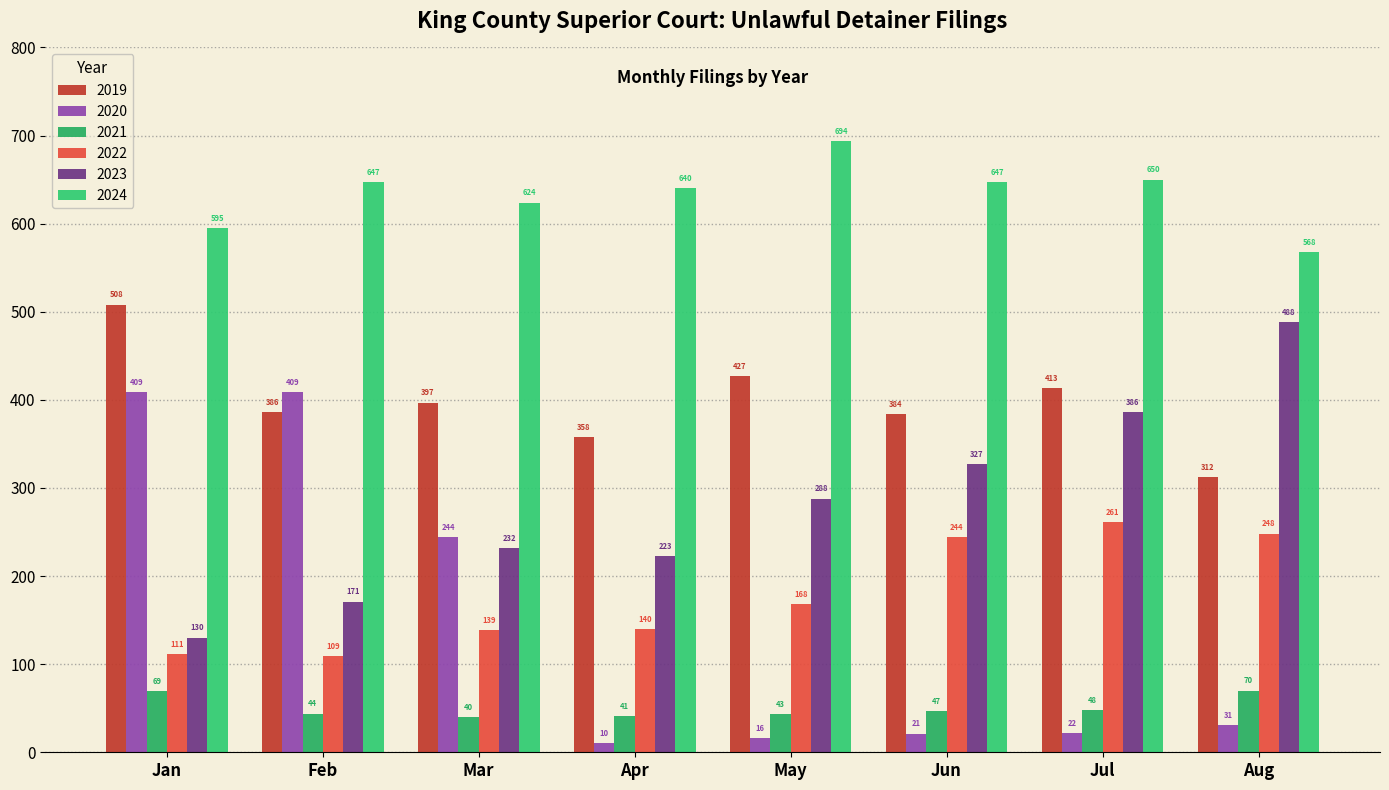

How many bars are there in total?

48